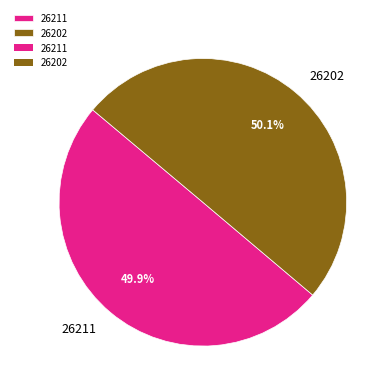

Do 26202 and 26211 together represent more than half of the pie?

Yes